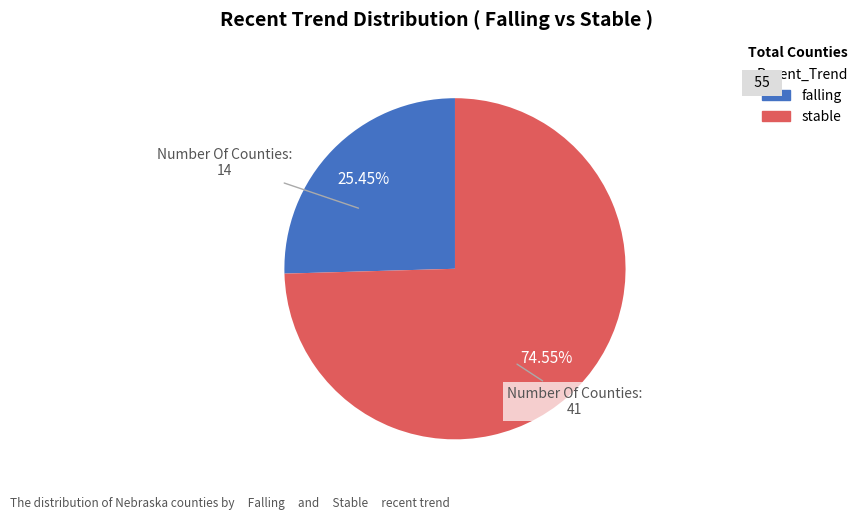

Does stable account for over 50% of the chart?

Yes